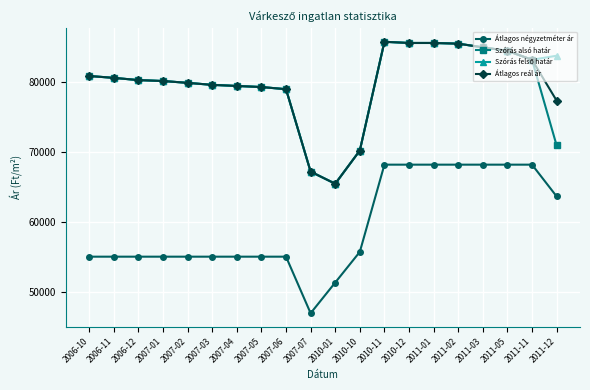

At how many categories does at least one series exceed 64943?

20